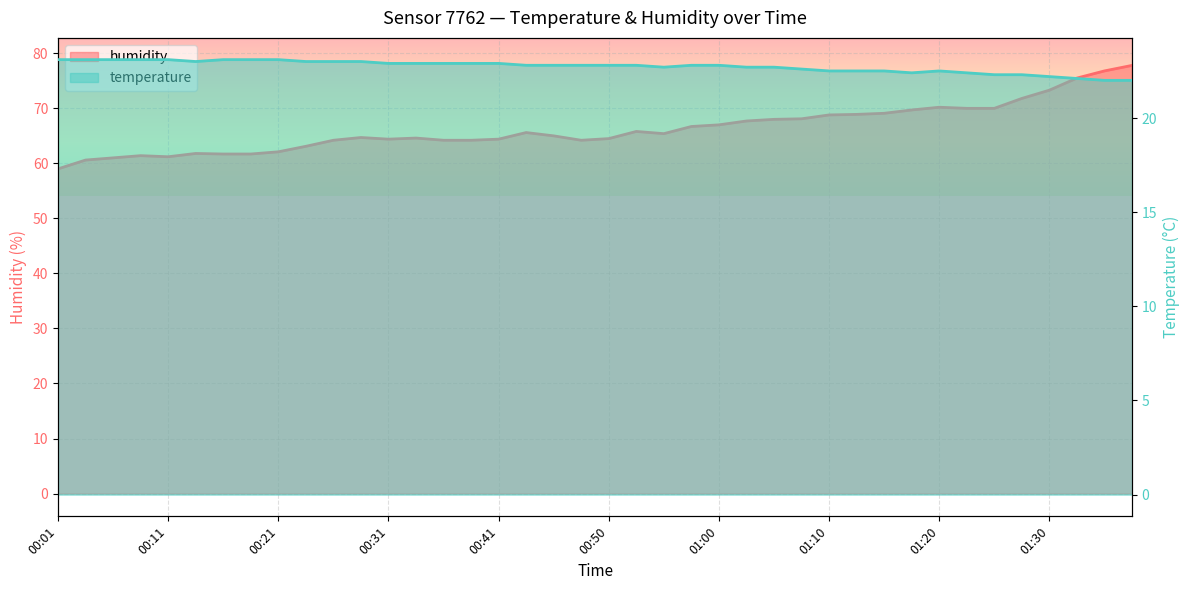

At how many categories does at least one series exceed 67?

15